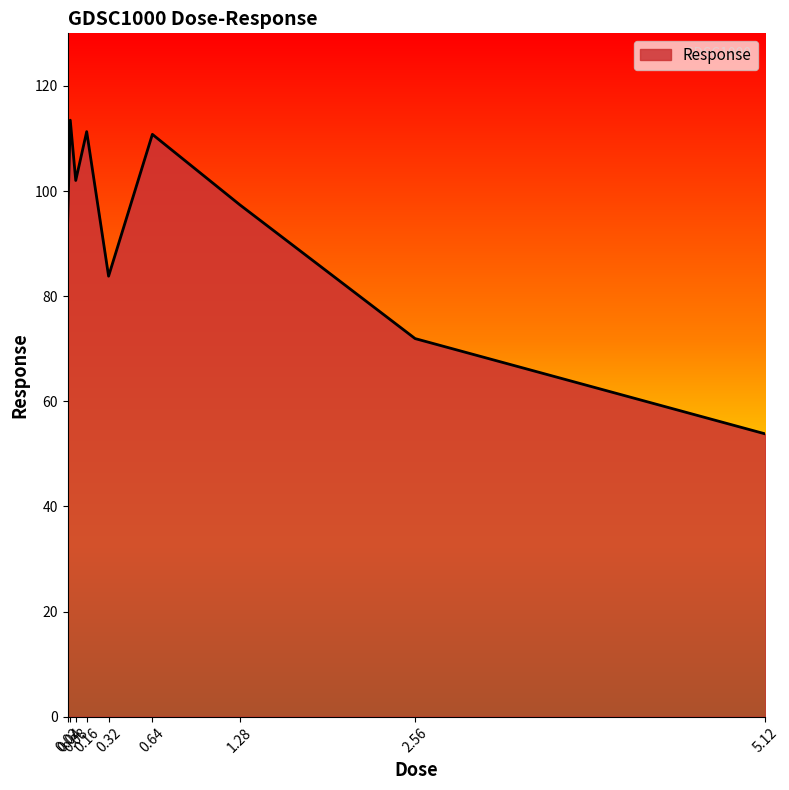

Does the chart display data point markers on the line(s)?

No